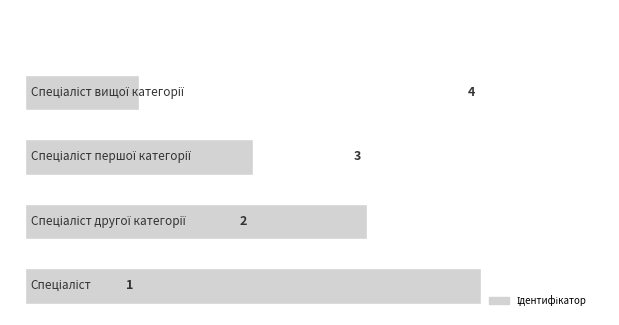

Reading bottom to top, list all the values displayed in this chart.

4	3	2	1